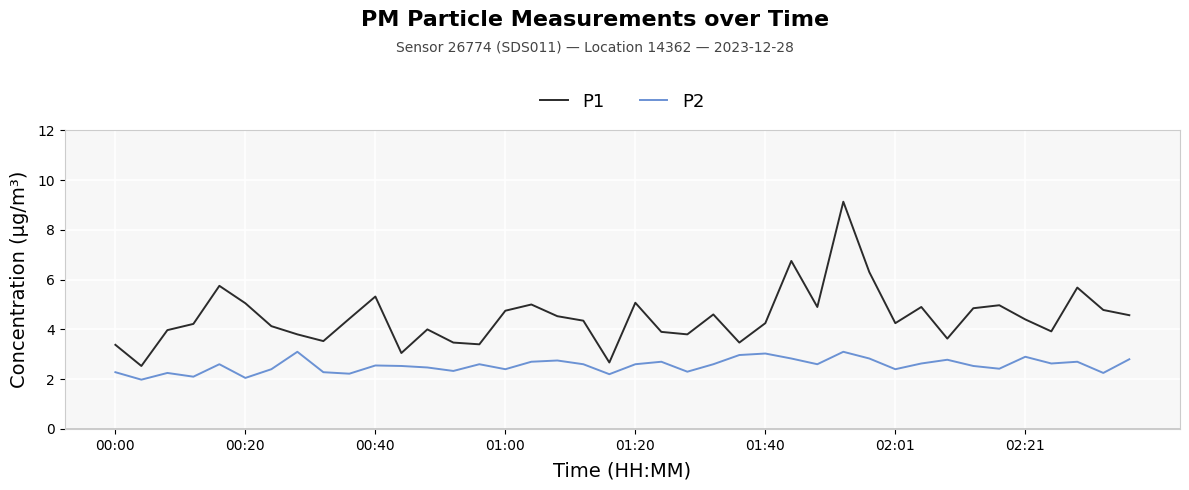

List the series in order of their peak value, highest first.

P1, P2